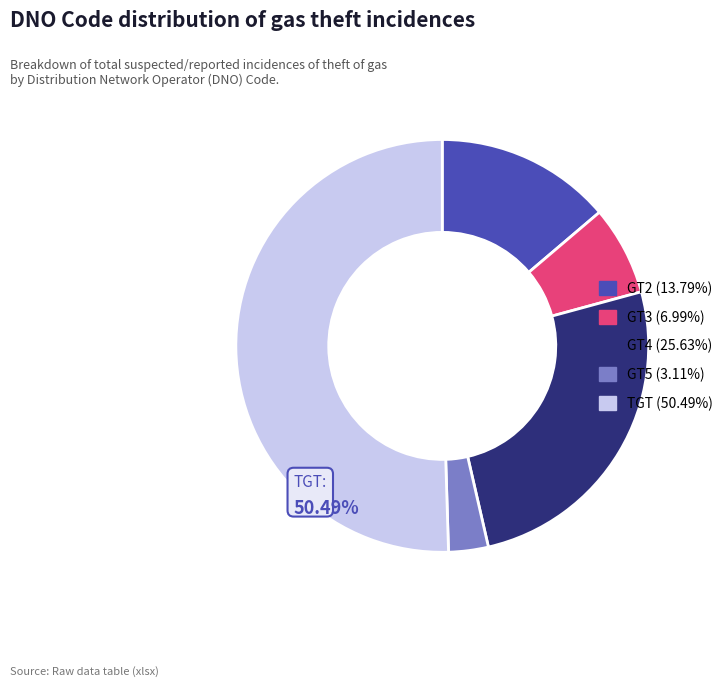

Does GT2 account for over 50% of the chart?

No